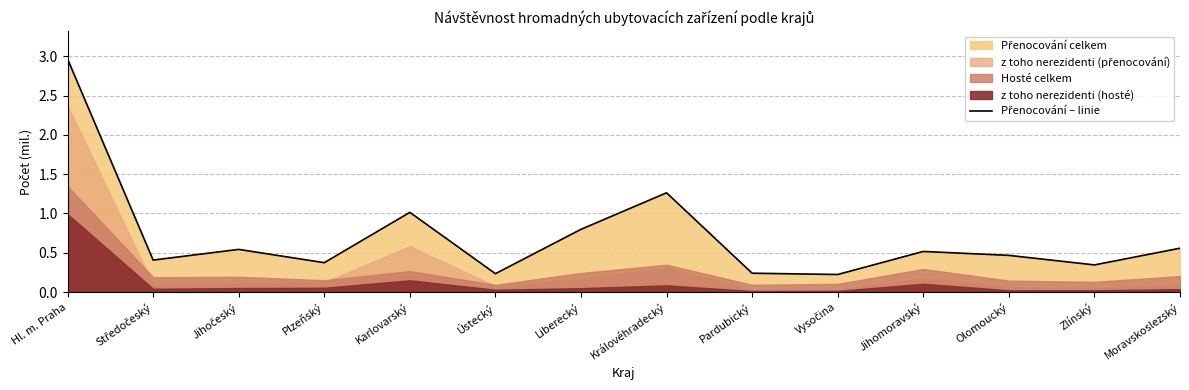

How many points are higher than both their immediate neighbors (excluding endpoints)?

4